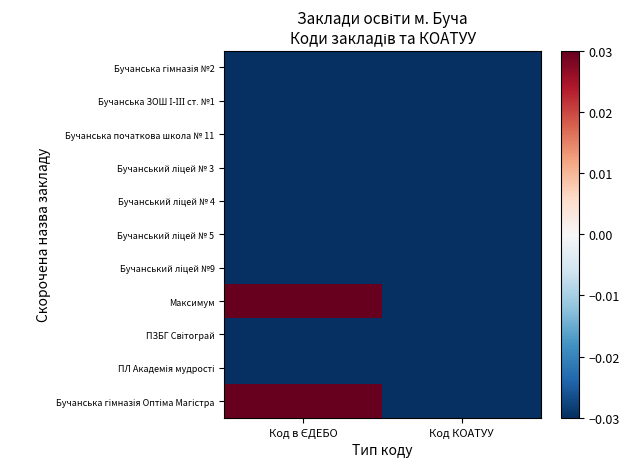

Which series has the largest total across all categories?

Максимум